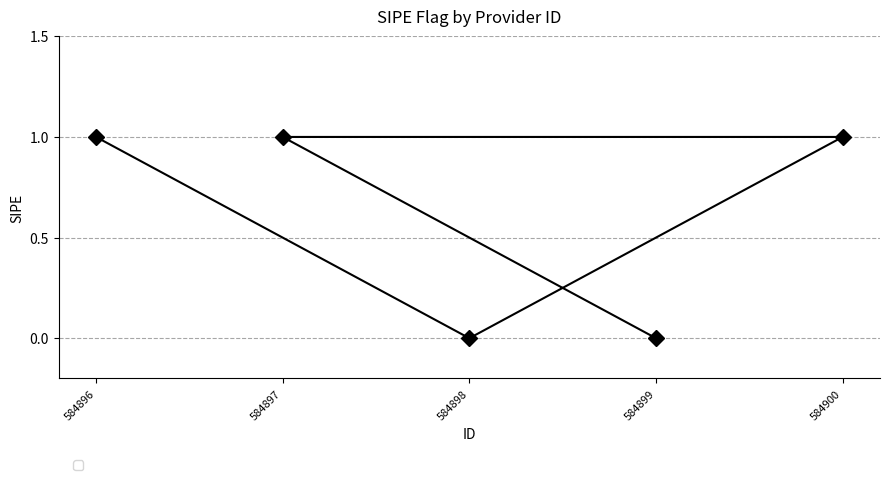

What is the sum of all values?

3